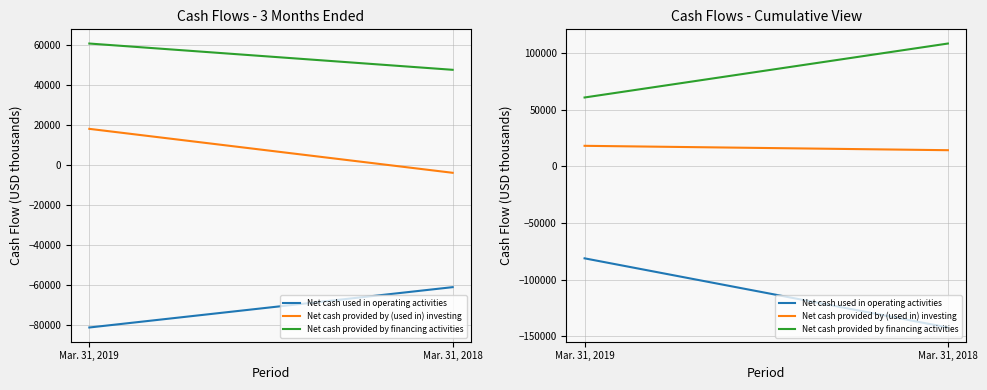

What is the total value across all series at Mar. 31, 2019?

-2346